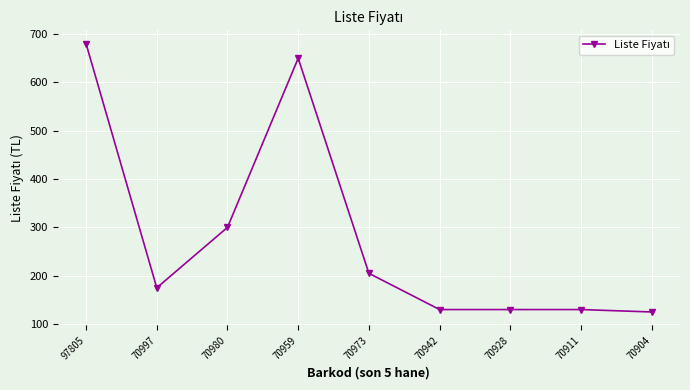

What is the difference between the maximum and minimum values?

555